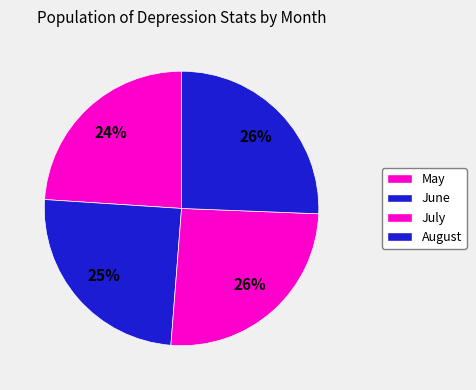

How many slices are in this pie chart?

4